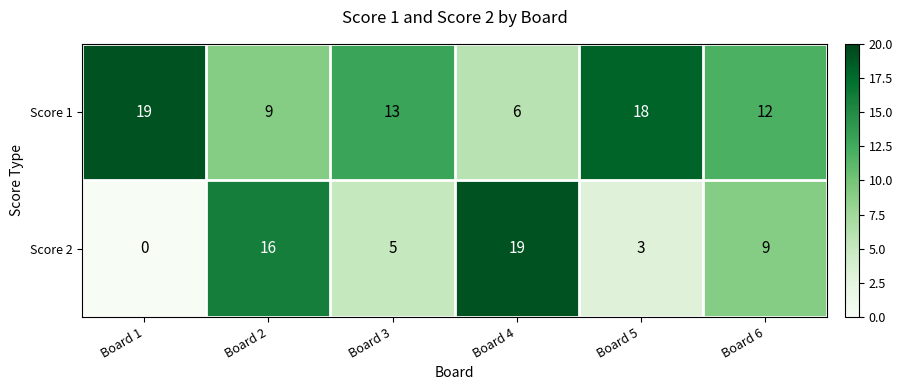

List the series in order of their overall mean, lowest first.

Score 2, Score 1